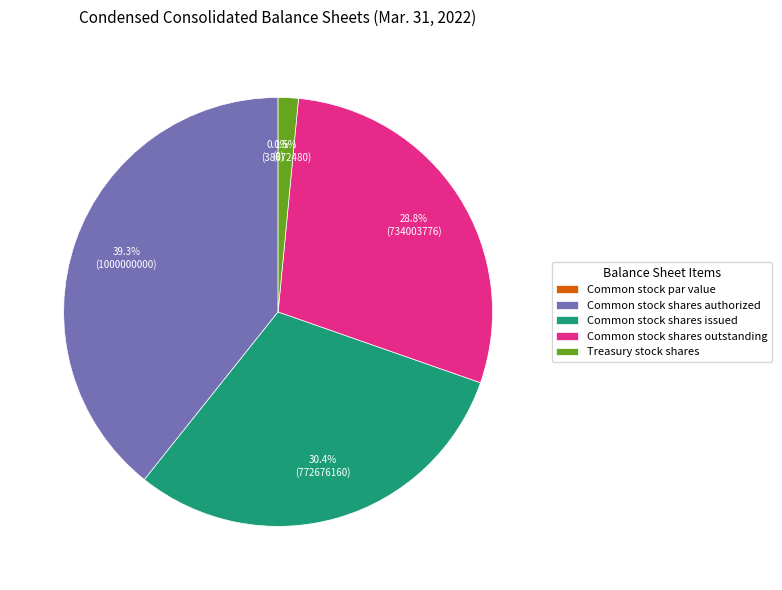

Is it true that Common stock shares issued is 23% of the pie?

False